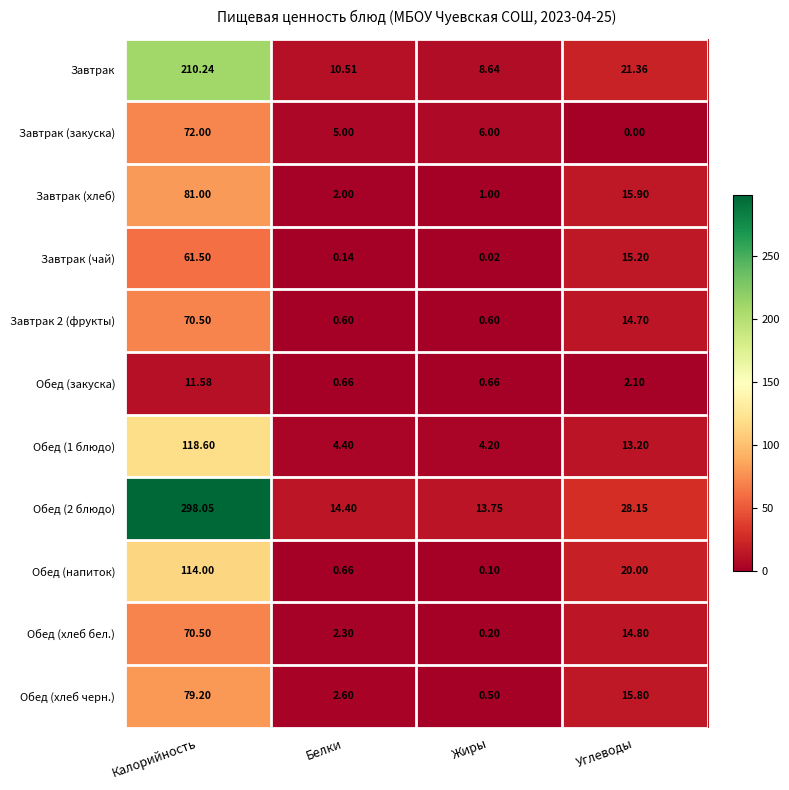

Where does the Завтрак 2 (фрукты) series first go above 14?

Калорийность